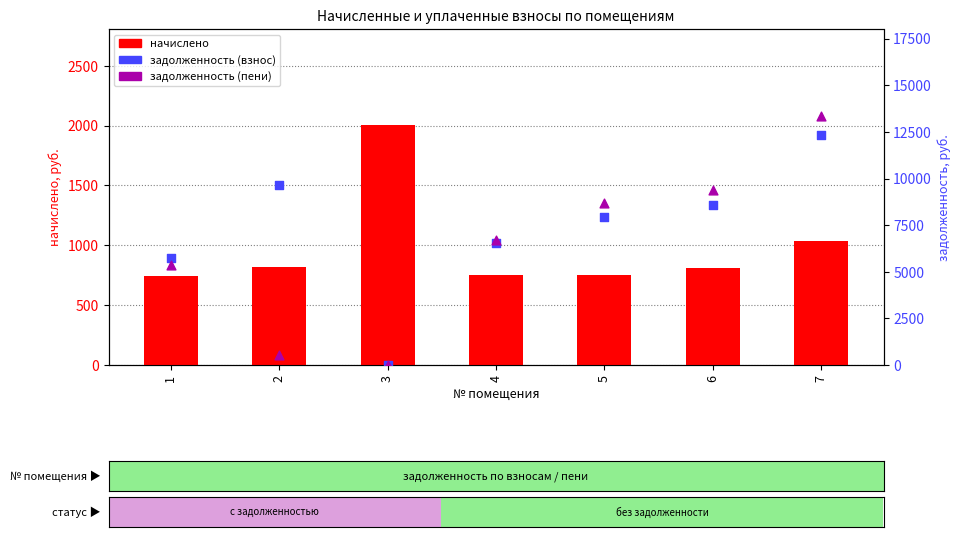

What is the total value across all series at 1?

11814.4